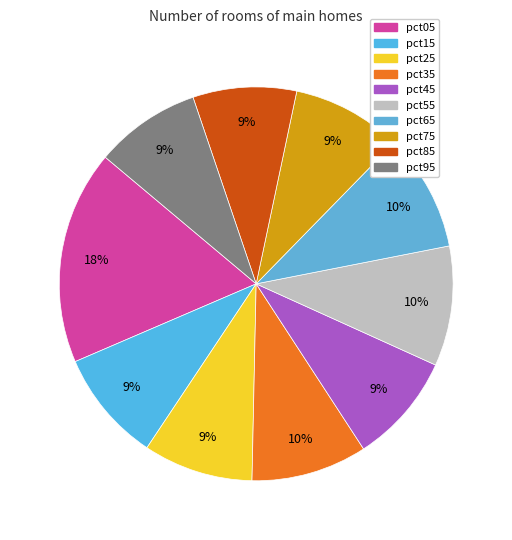

Is there any slice that represents more than half of the pie?

No